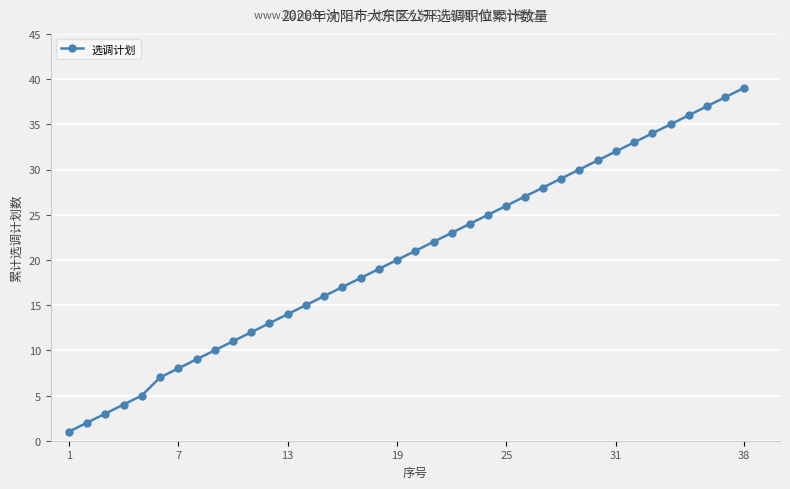

True or false: there are more than 0 points higher than both neighbors.

False